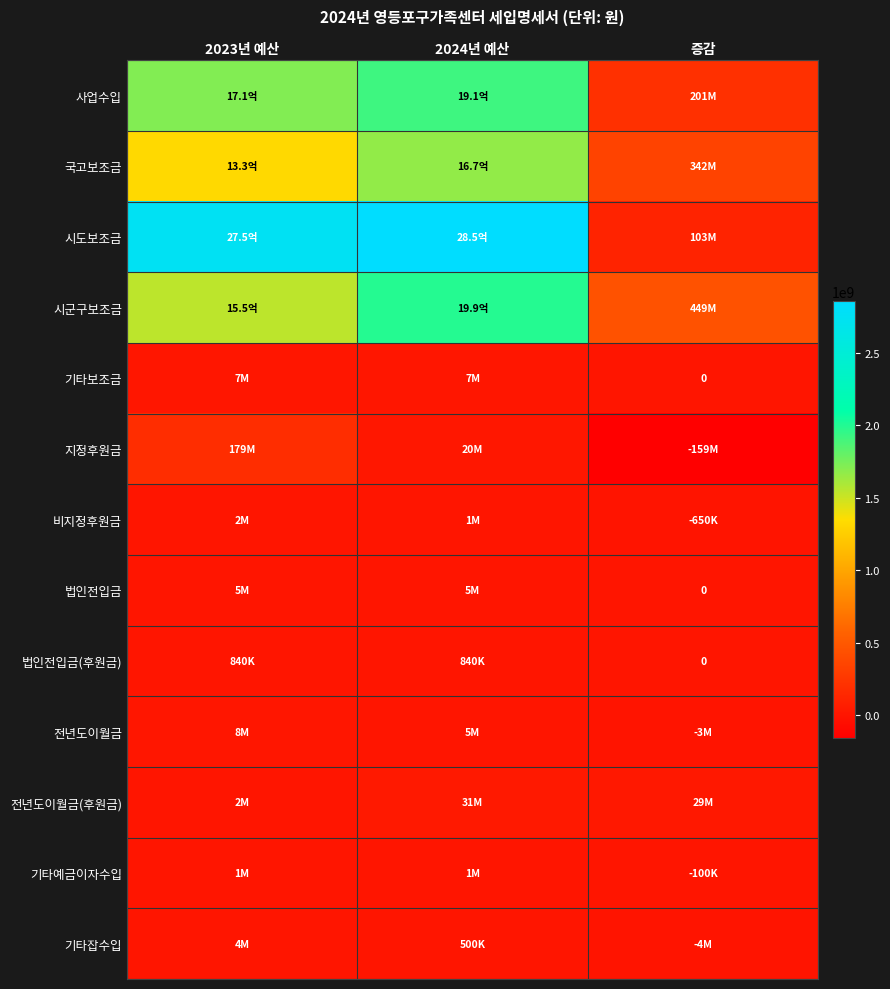

How many data points in 시도보조금 are above 2751031940?

1